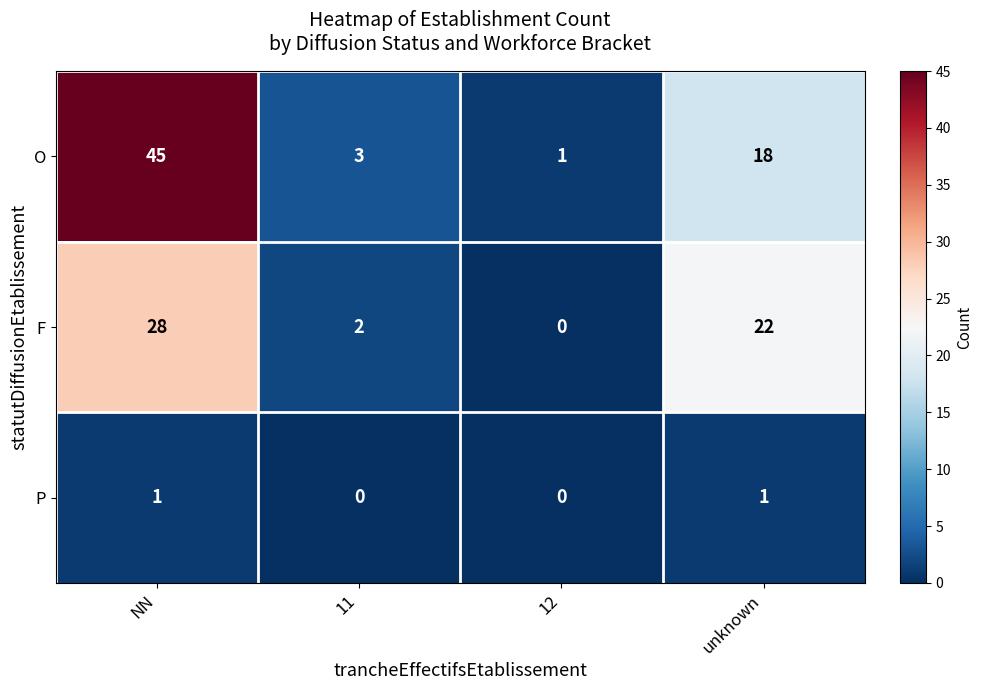

Is it true that F equals 2 at 11?

True